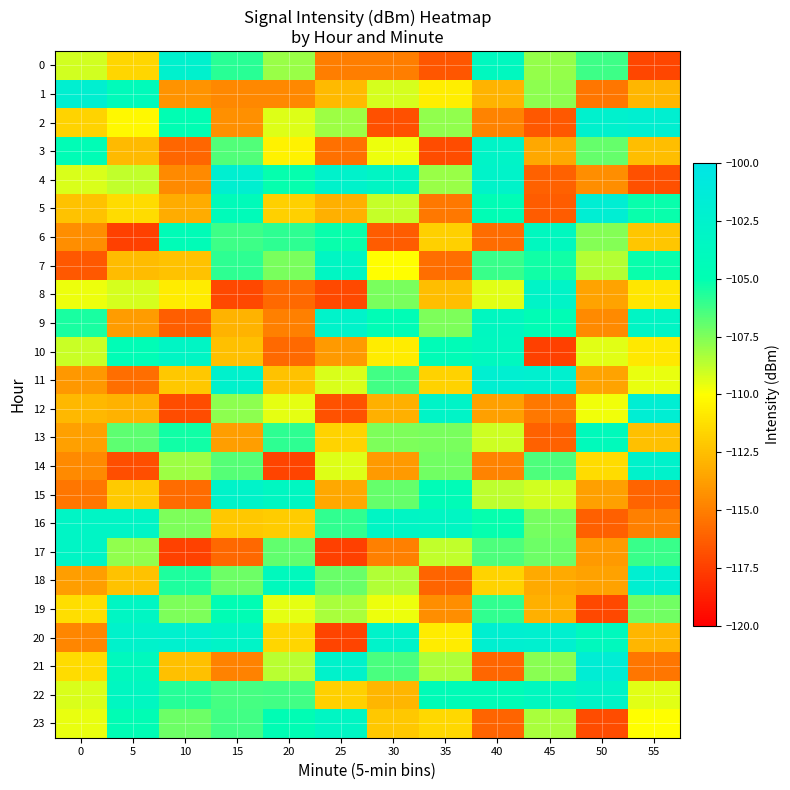

Which series has the largest range (max minus min)?

20